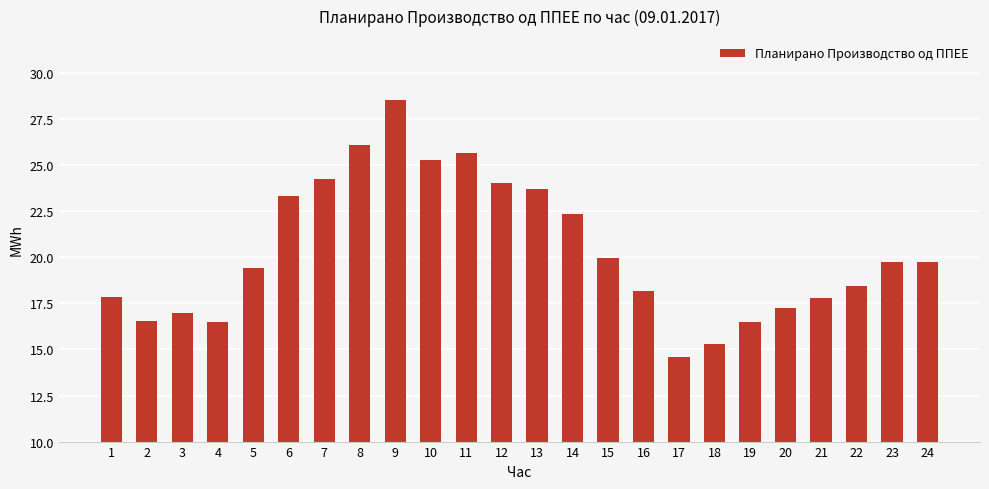

What is the sum of all values?

487.9